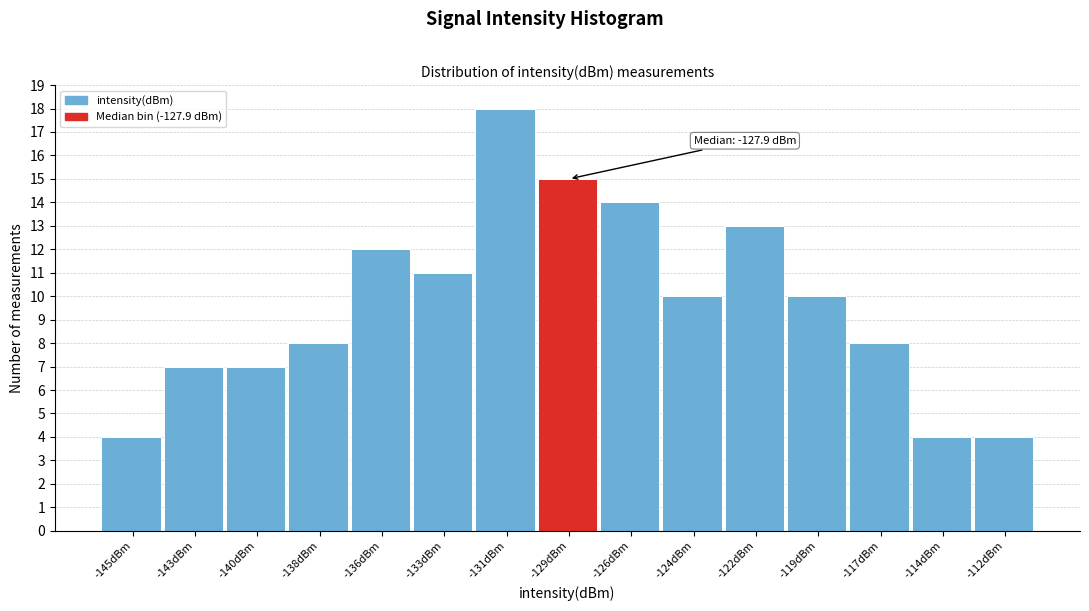

Reading right to left, list all the values displayed in this chart.

-112dBm=4	-114dBm=4	-117dBm=8	-119dBm=10	-122dBm=13	-124dBm=10	-126dBm=14	-129dBm=15	-131dBm=18	-133dBm=11	-136dBm=12	-138dBm=8	-140dBm=7	-143dBm=7	-145dBm=4